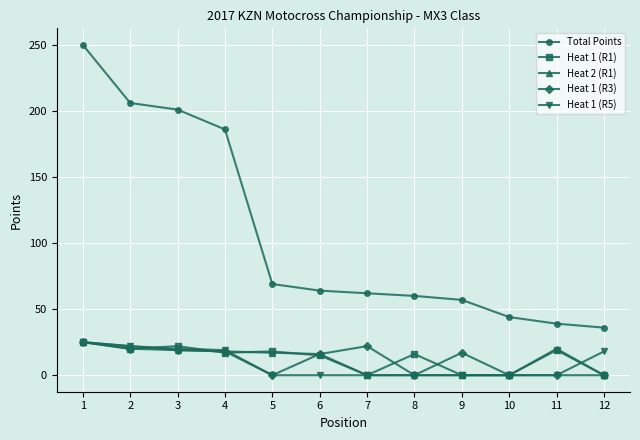

True or false: Heat 1 (R1) has a value of -9 at 9.

False